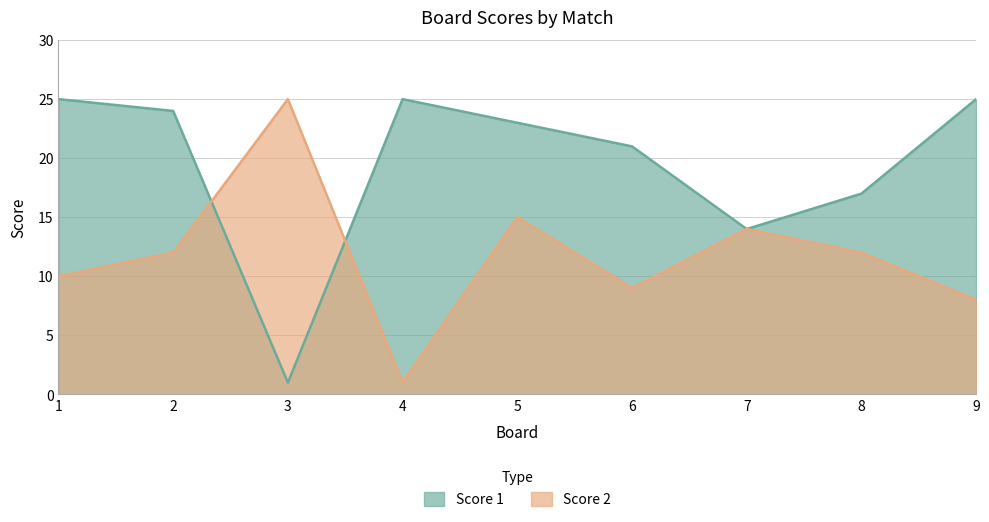

Reading left to right, extract all data points from this chart.

Score 1: 25	24	1	25	23	21	14	17	25
Score 2: 10	12	25	1	15	9	14	12	8